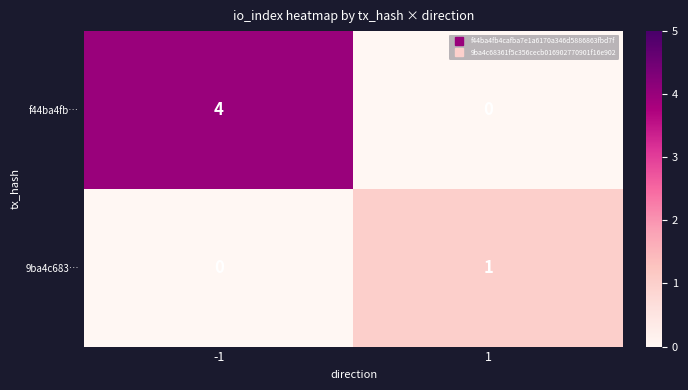

The value of 9ba4c683… at -1 is 0. True or false?

True